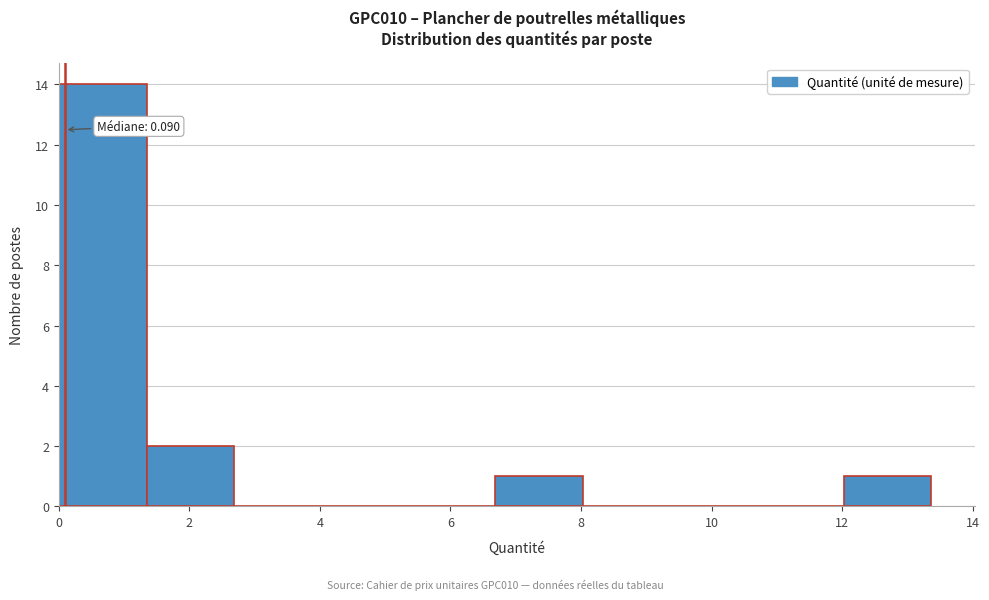

Which range on the x-axis has the tallest bar?

0.0 to 1.4